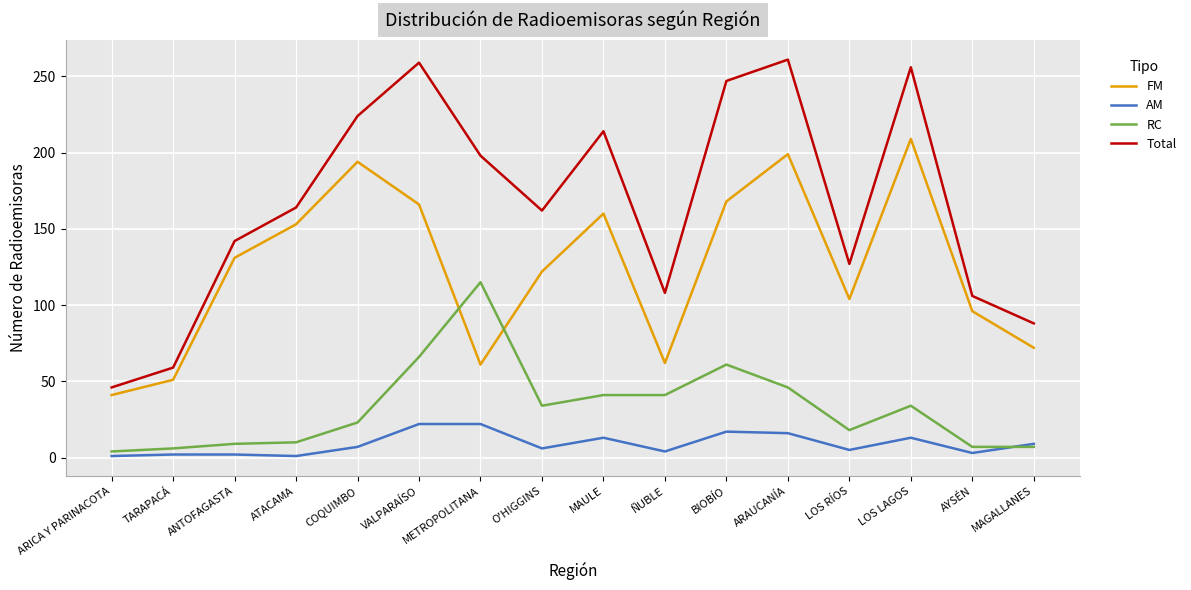

True or false: FM and RC cross at least once.

True